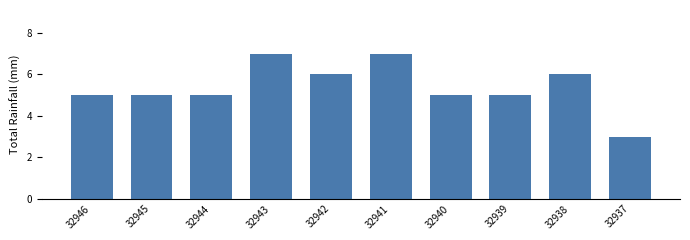

The value at 32943 is 2. True or false?

False